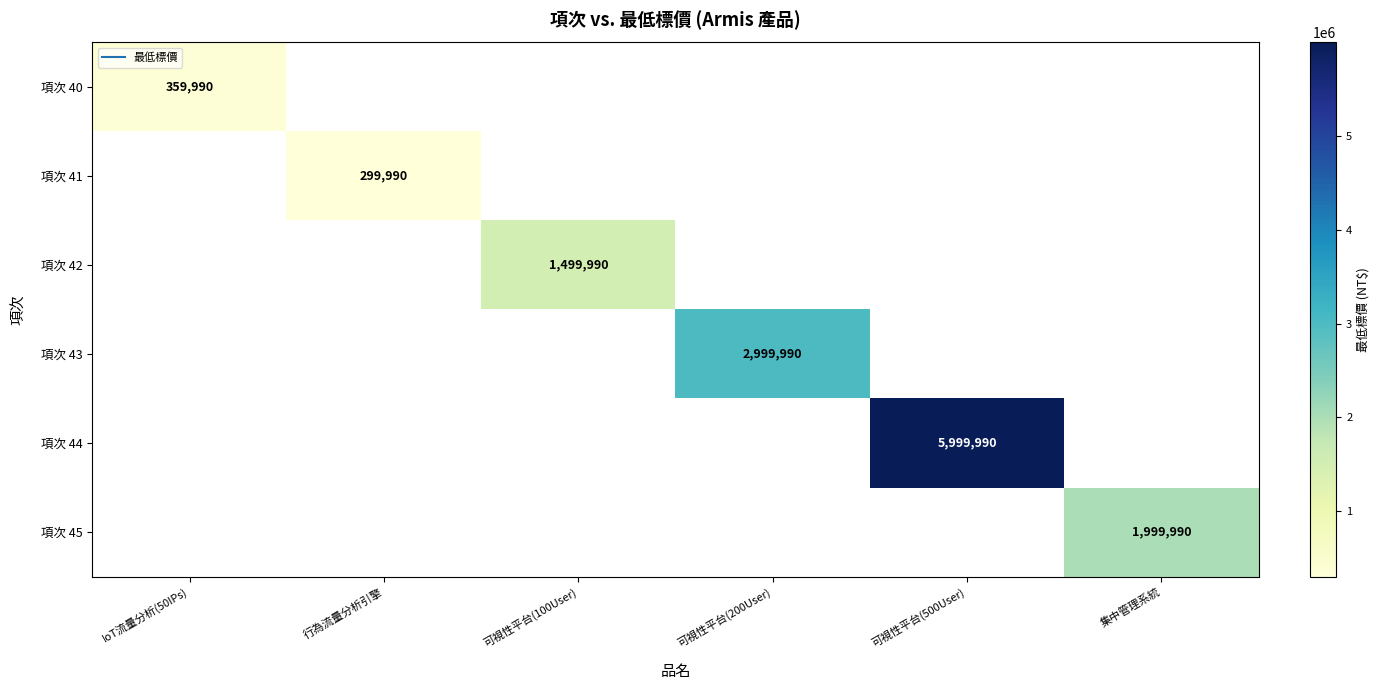

Is the value of 項次 42 at 可視性平台(500User) greater than the value of 項次 40 at 行為流量分析引擎?

No